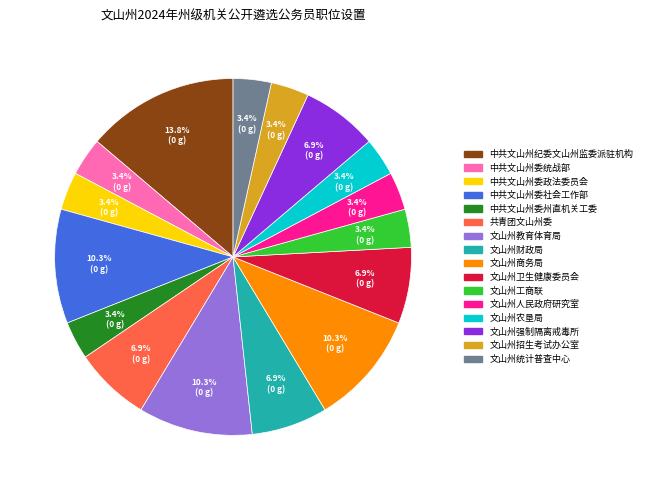

Which category has the biggest portion of the pie?

中共文山州纪委文山州监委派驻机构